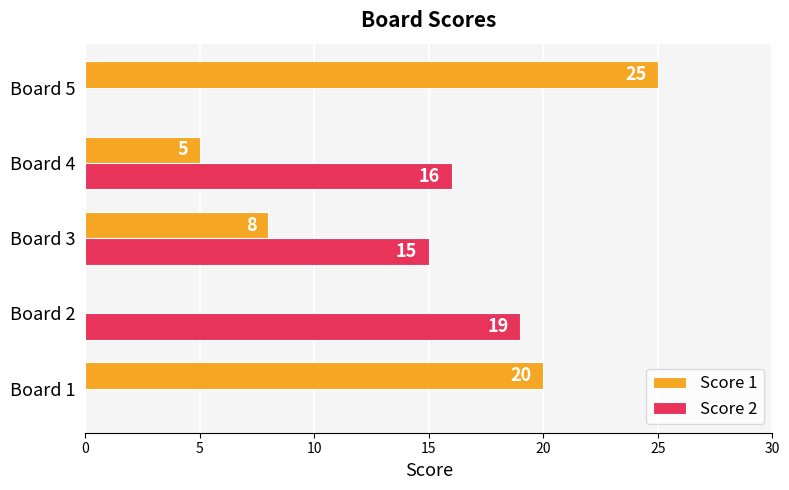

Is it true that Score 1 equals 0 at Board 2?

True